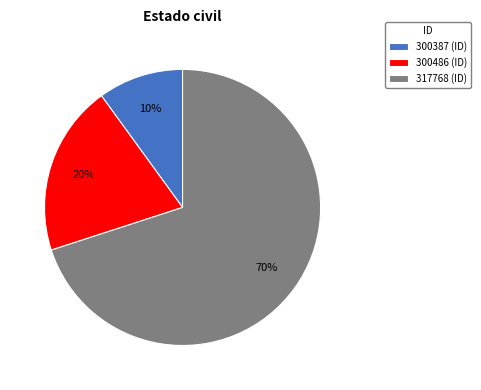

Between 317768 and 300486, which is larger?

317768